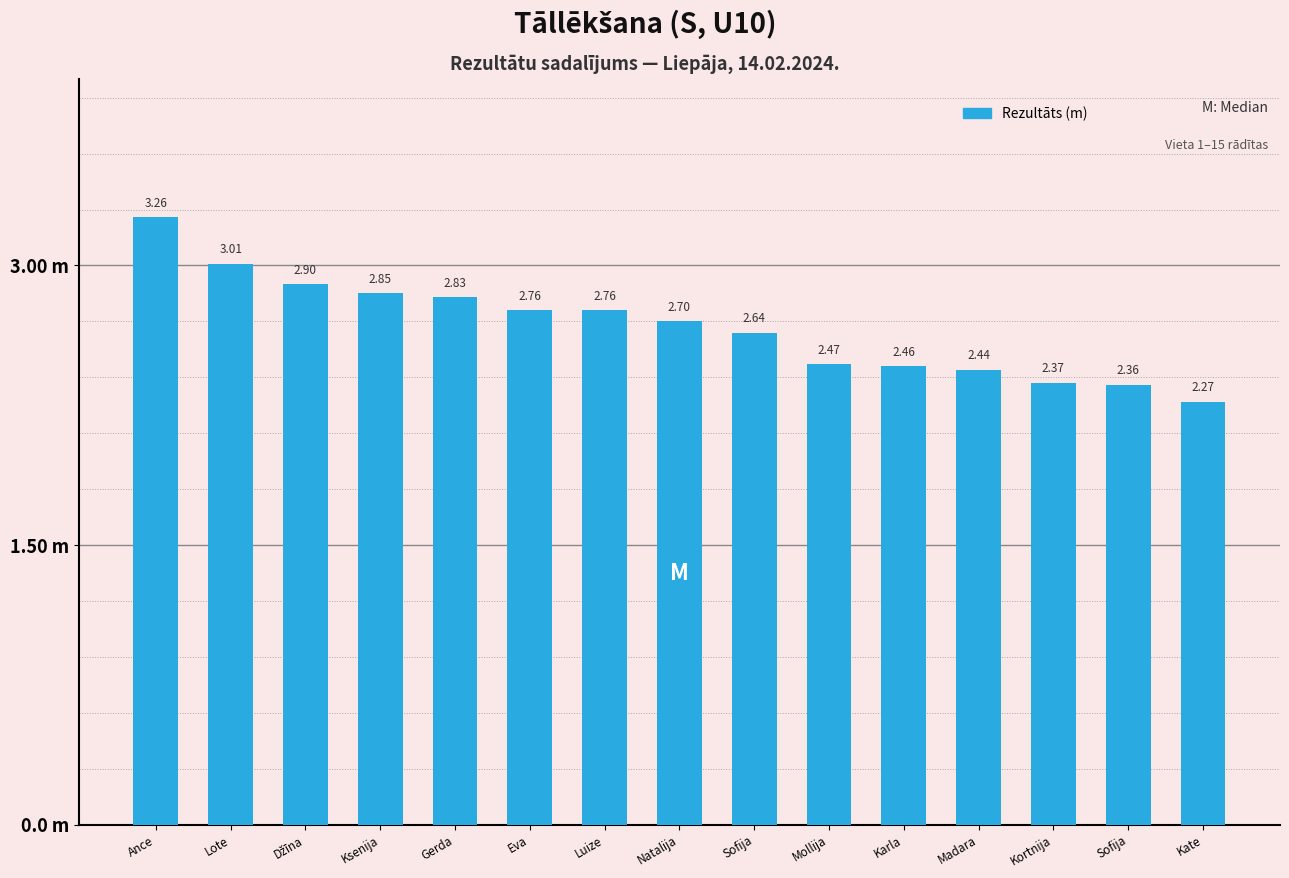

Does the chart contain any negative values?

No